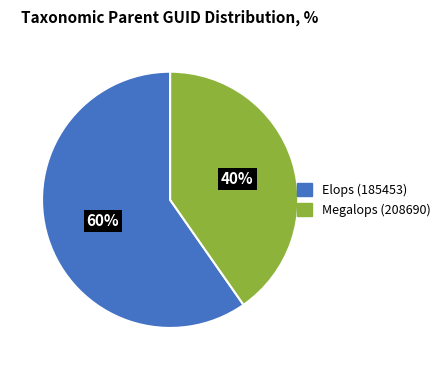

How many slices are in this pie chart?

2